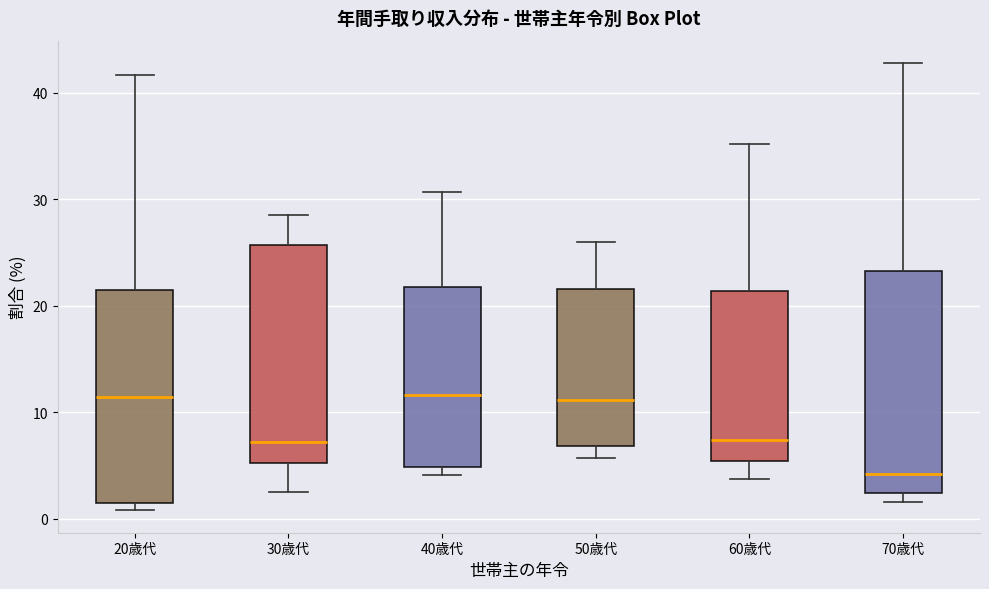

Reading left to right, transcribe this box plot: for each box, give where its median line is, the range the box spans, and where its two whiskers end, as read against the y-axis. The values are not printed on the chart, so give them approximately, as read against the axis.

20歳代: median 11, box 2 to 22, whiskers 1 to 42
30歳代: median 7, box 5 to 26, whiskers 3 to 29
40歳代: median 12, box 5 to 22, whiskers 4 to 31
50歳代: median 11, box 7 to 22, whiskers 6 to 26
60歳代: median 7, box 5 to 21, whiskers 4 to 35
70歳代: median 4, box 2 to 23, whiskers 2 (just below the box's lower edge) to 43